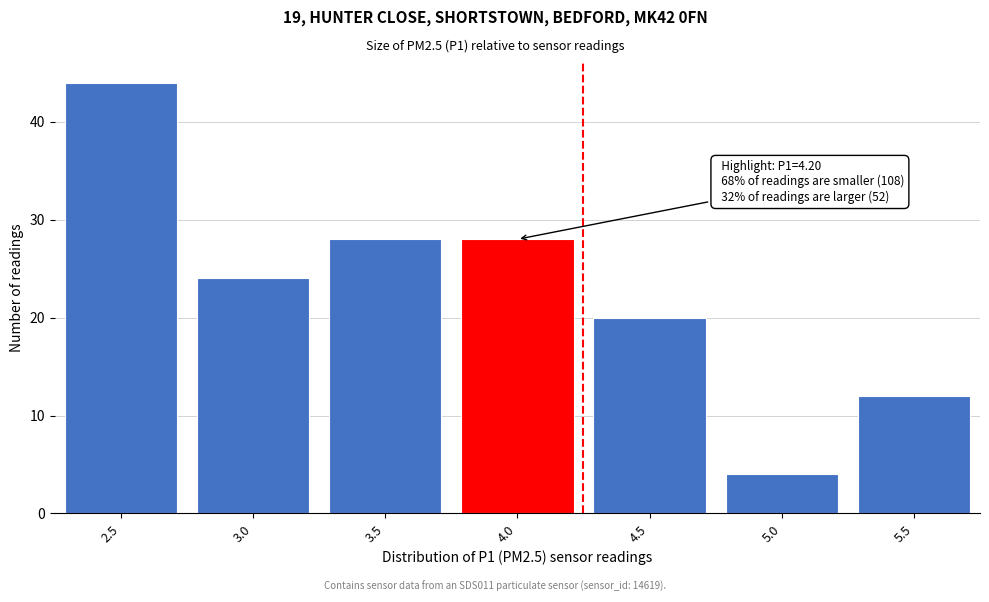

Reading right to left, extract all data points from this chart.

12	4	20	28	28	24	44